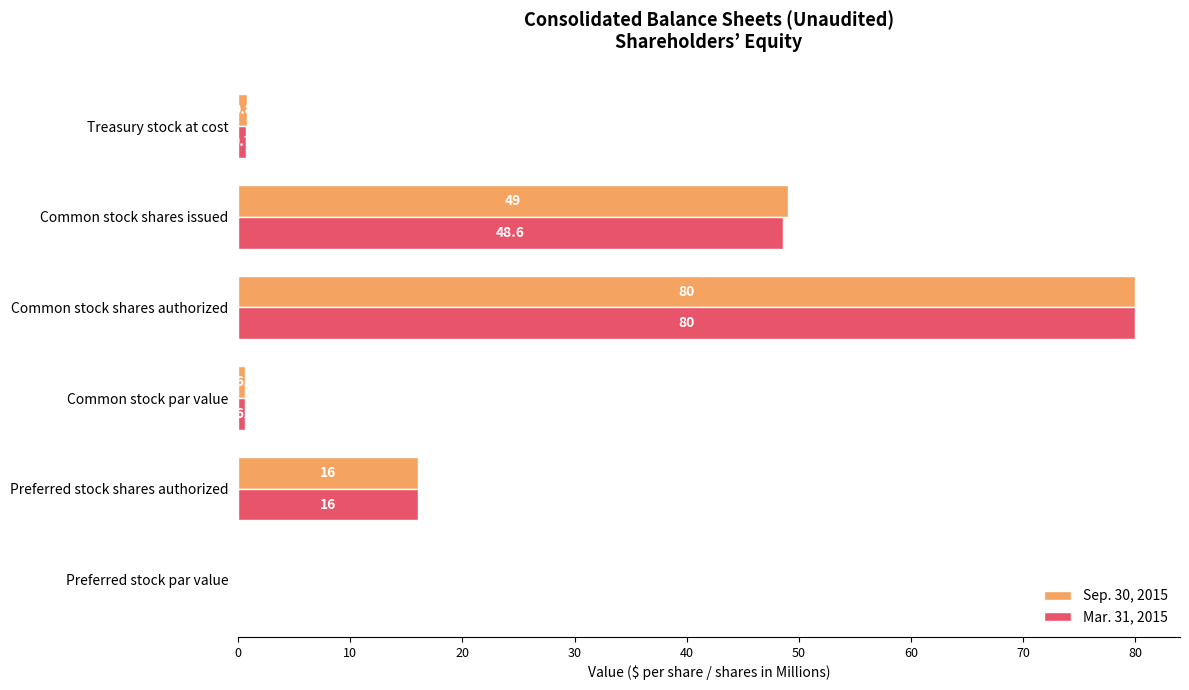

Which category has the highest value in the Sep. 30, 2015 series?

Common stock shares authorized